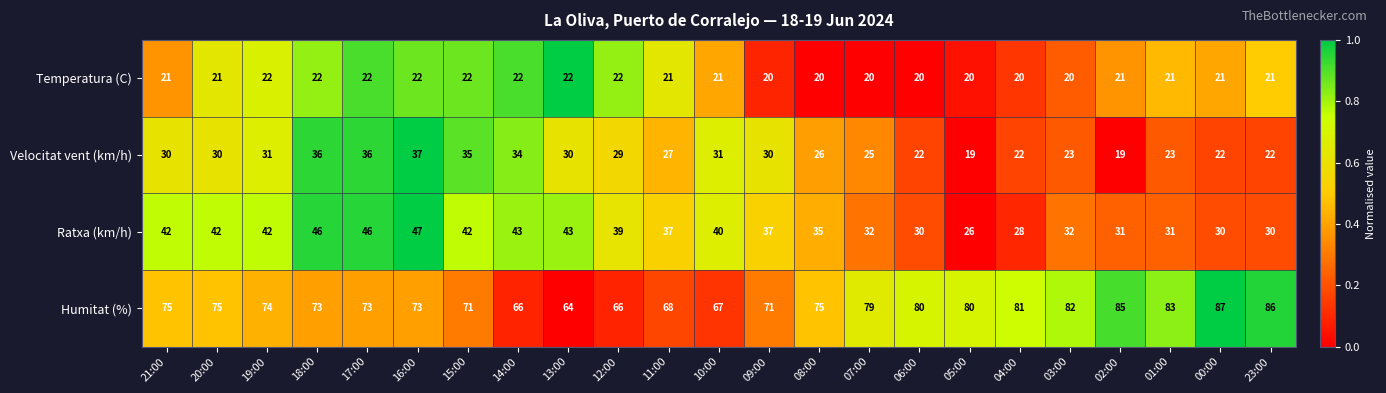

Is it true that Humitat (%) equals 112 at 04:00?

False